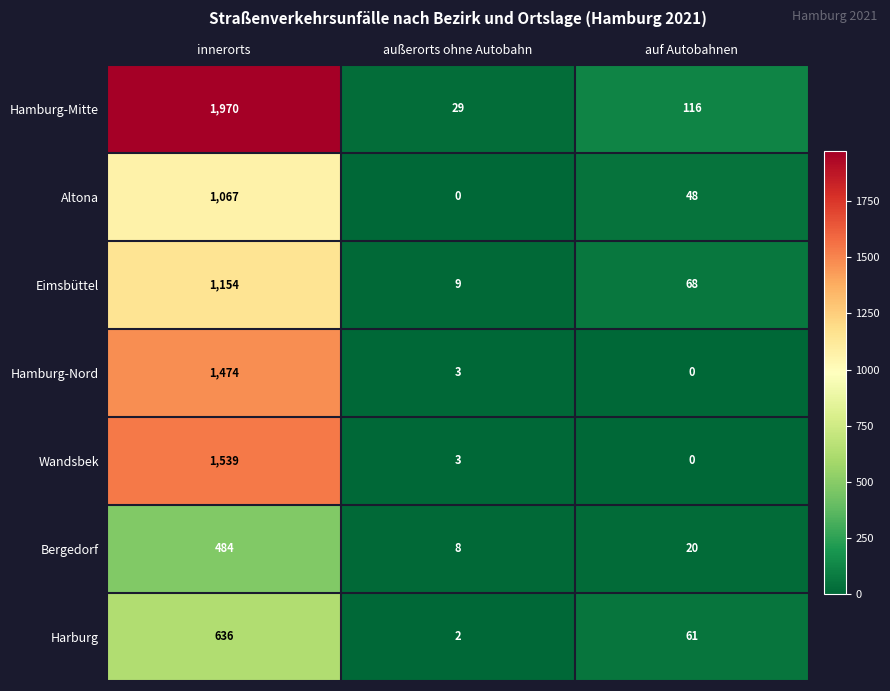

Is it true that Bergedorf equals 20 at auf Autobahnen?

True